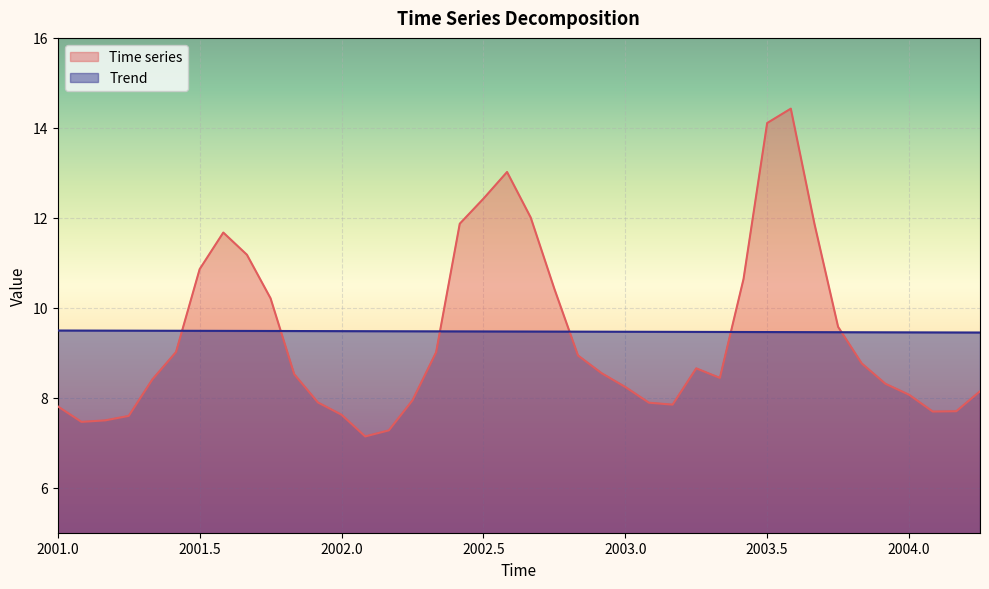

What is the difference between the maximum and minimum values in the Time series series?

7.3